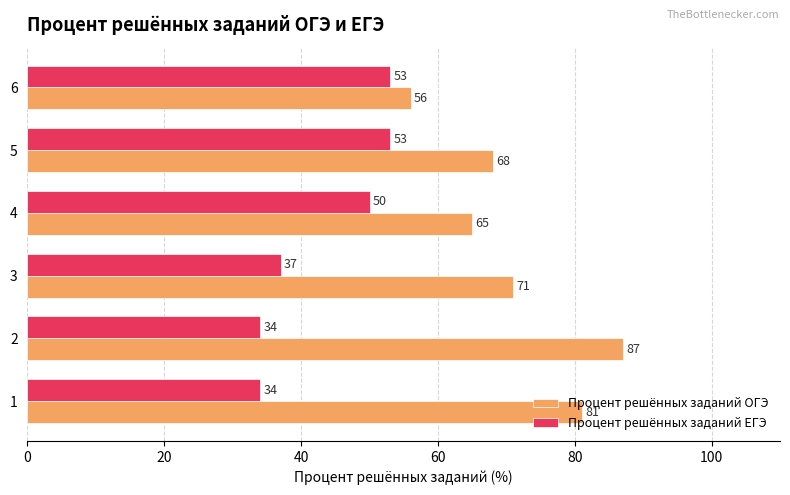

Is the value of Процент решённых заданий ЕГЭ at 5 greater than the value of Процент решённых заданий ОГЭ at 2?

No